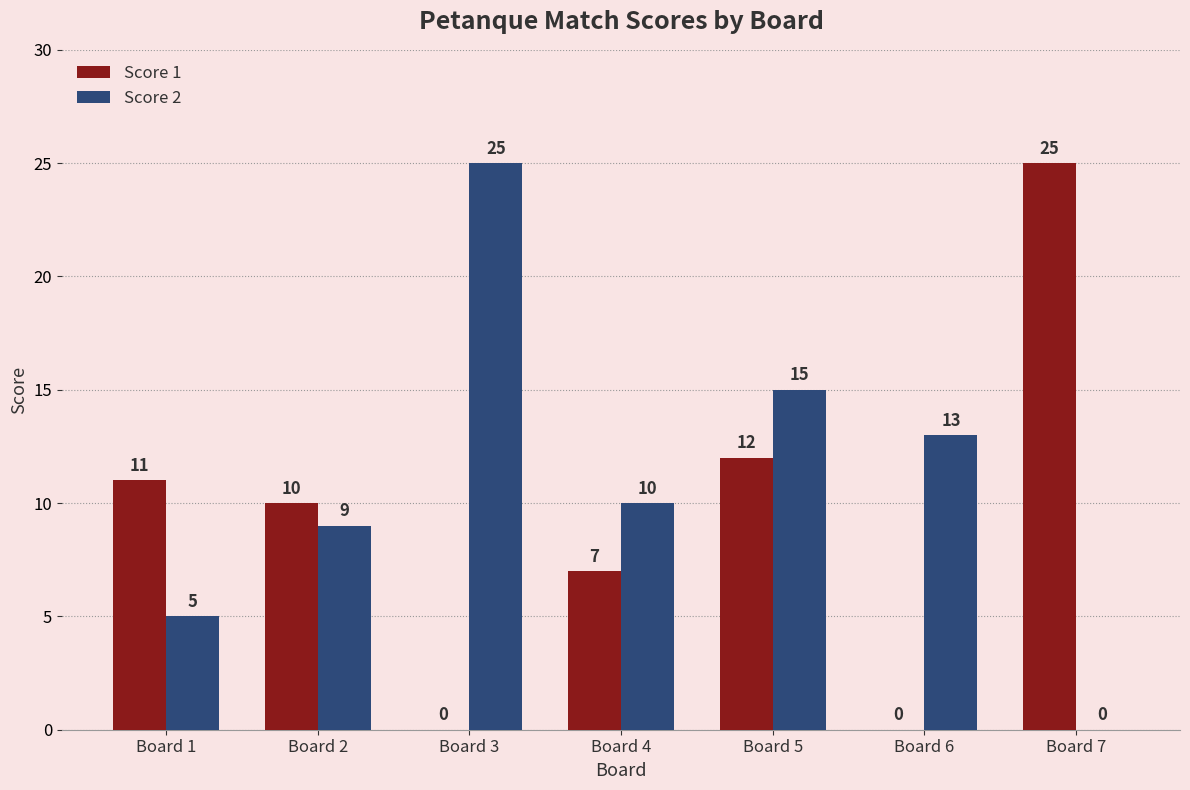

The Score 2 series shows 14 at Board 7. True or false?

False